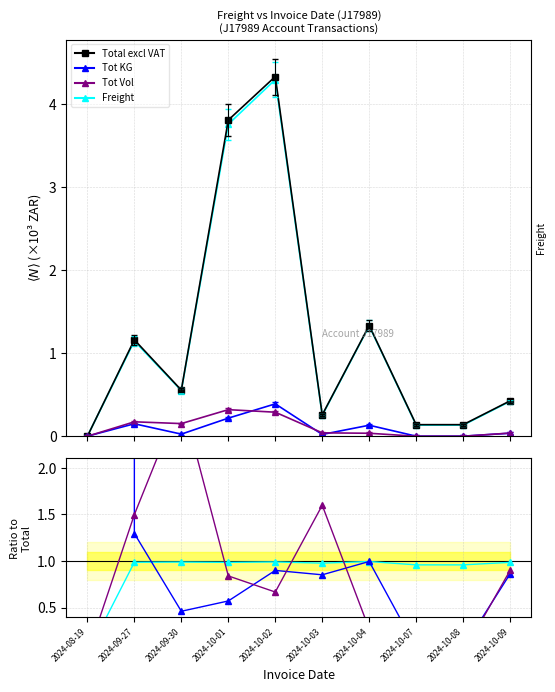

What is the label of the 5th point from the left?

2024-10-02